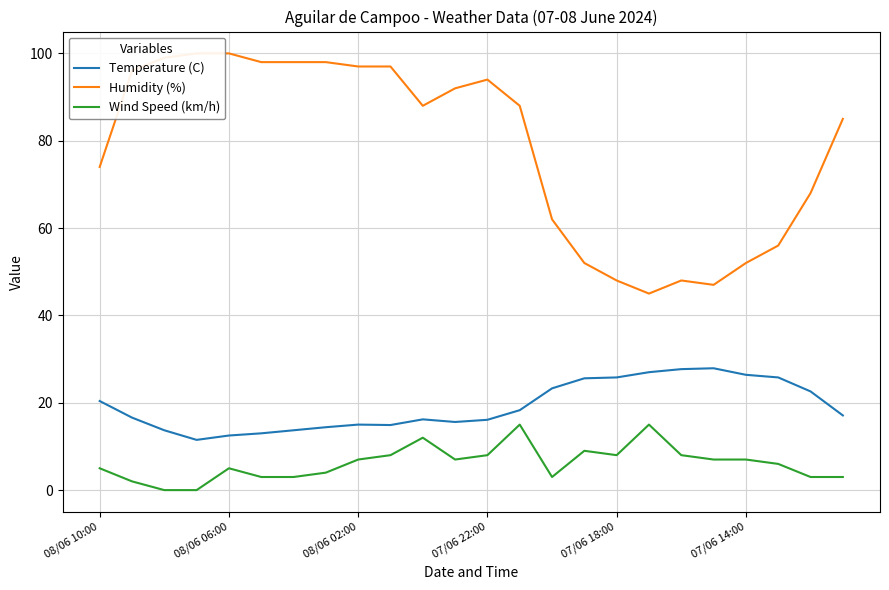

The Wind Speed (km/h) series shows 3.0 at 22. True or false?

True